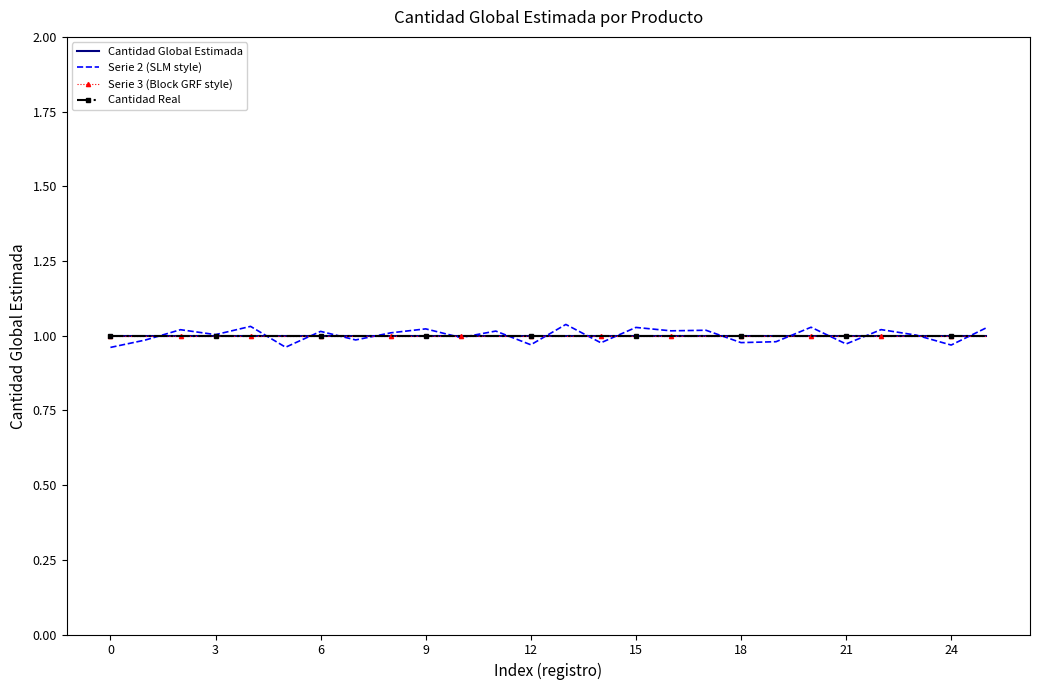

What is the average value of the Serie 2 (SLM style) series?

1.0